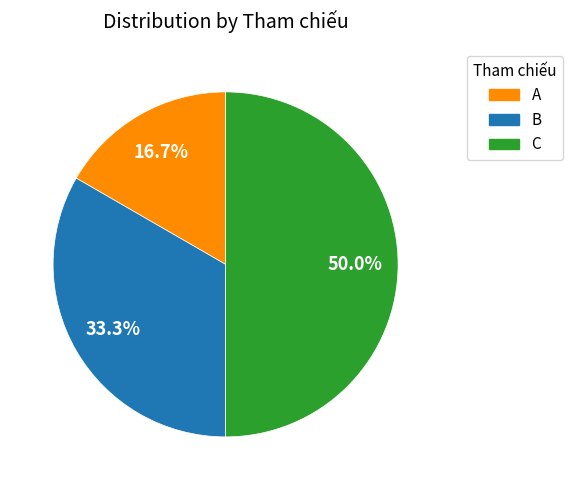

The A slice represents 17% of the pie. True or false?

True